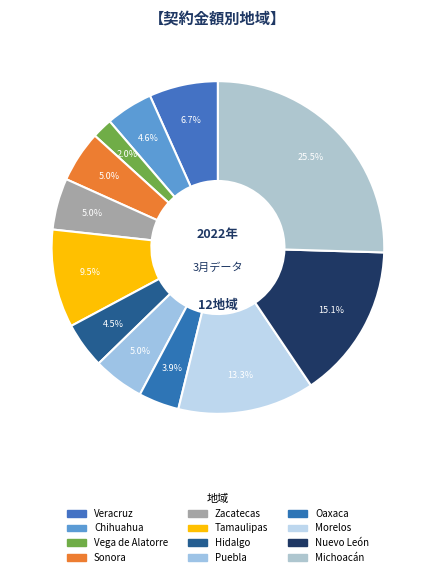

What percentage do Sonora and Tamaulipas together represent?

14.5%